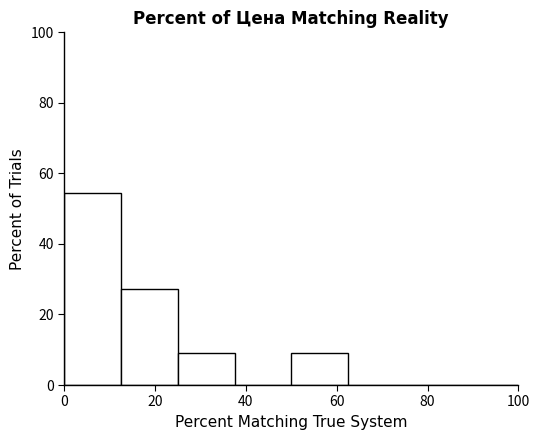

Over which range of the x-axis is the bar tallest?

0.0 to 12.5